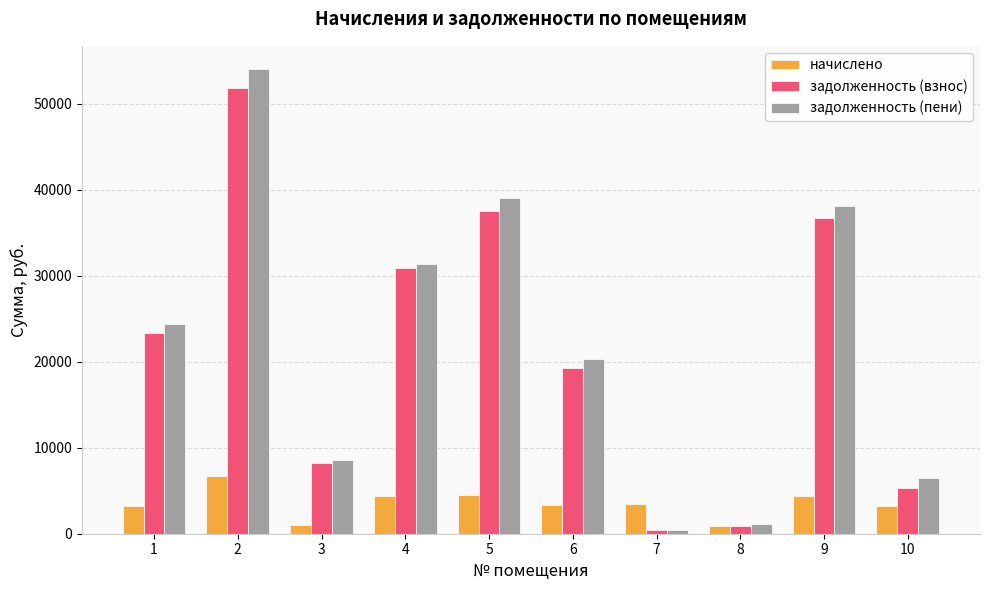

What is the value of the начислено bar at the 2nd from the left?

6688.8